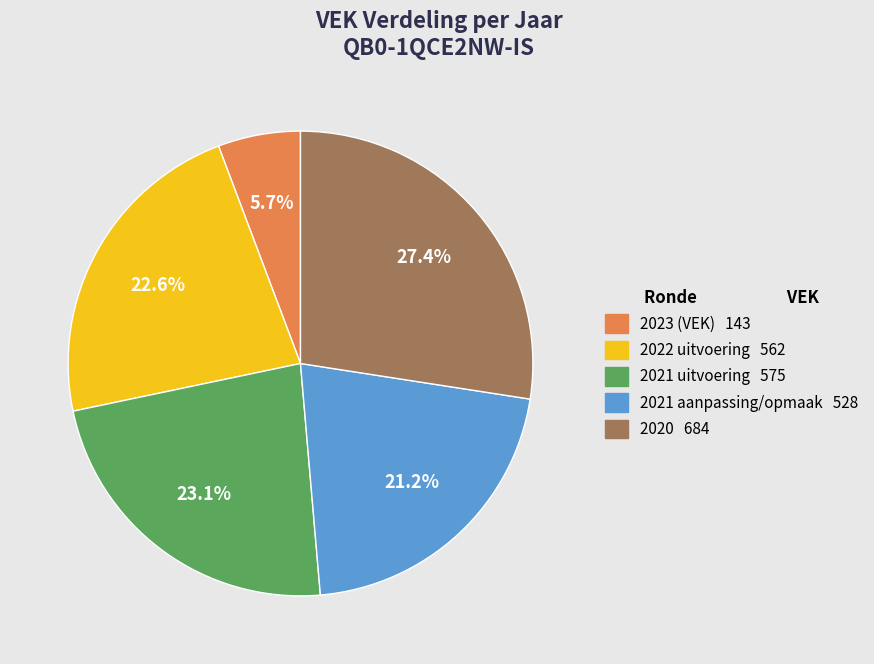

Combined, do 2021 aanpassing/opmaak and 2023 (VEK) account for over 50%?

No